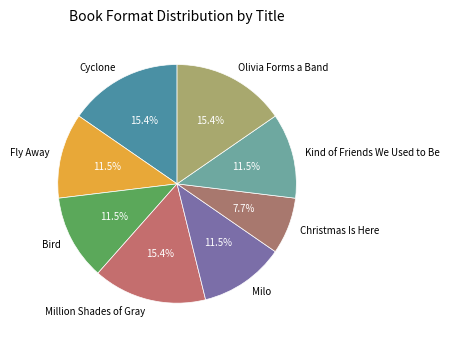

Which category has the smallest portion of the pie?

Christmas Is Here